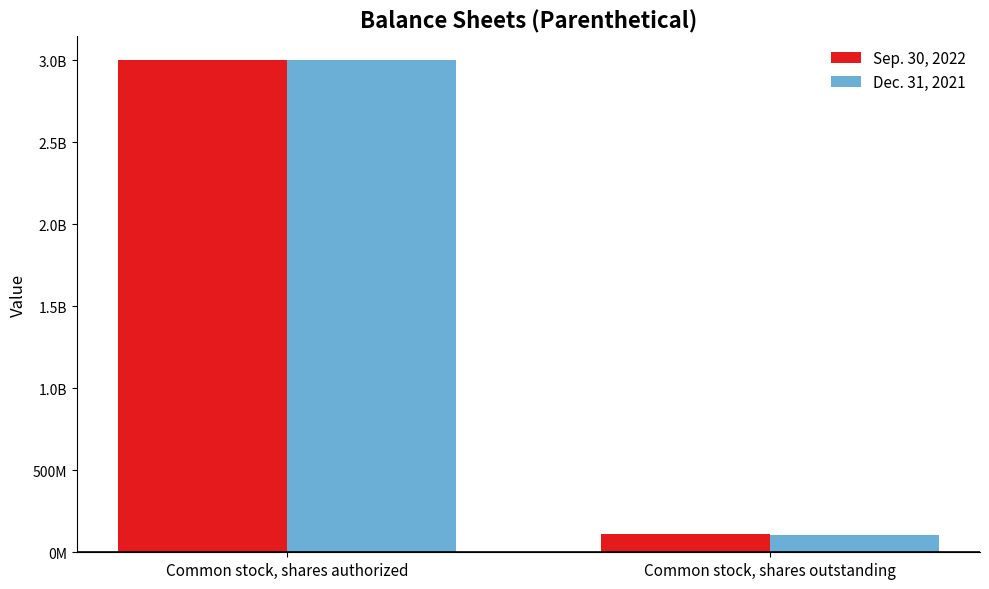

List the labels in order of Sep. 30, 2022 value, smallest first.

Common stock, shares outstanding, Common stock, shares authorized